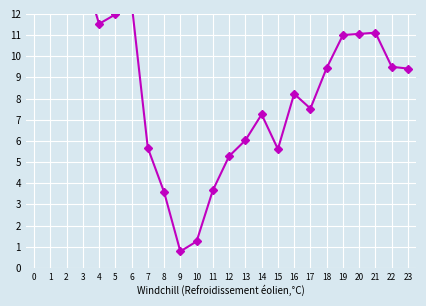

What is the minimum value shown in the chart?

0.8